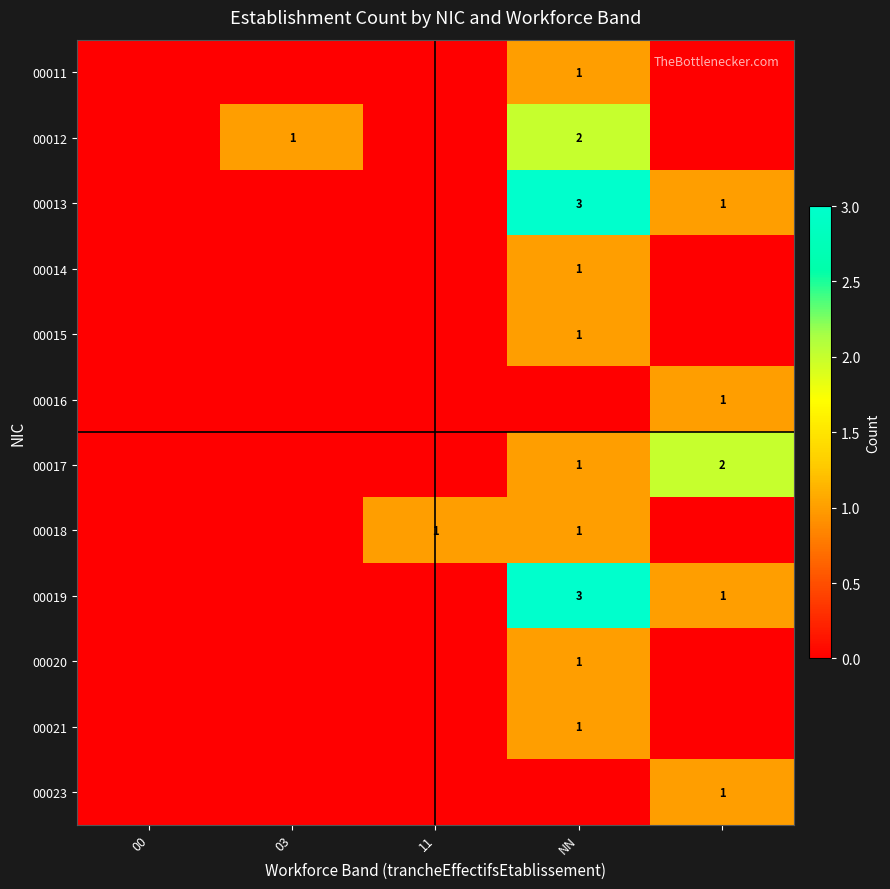

The 00012 series shows 2 at NN. True or false?

True